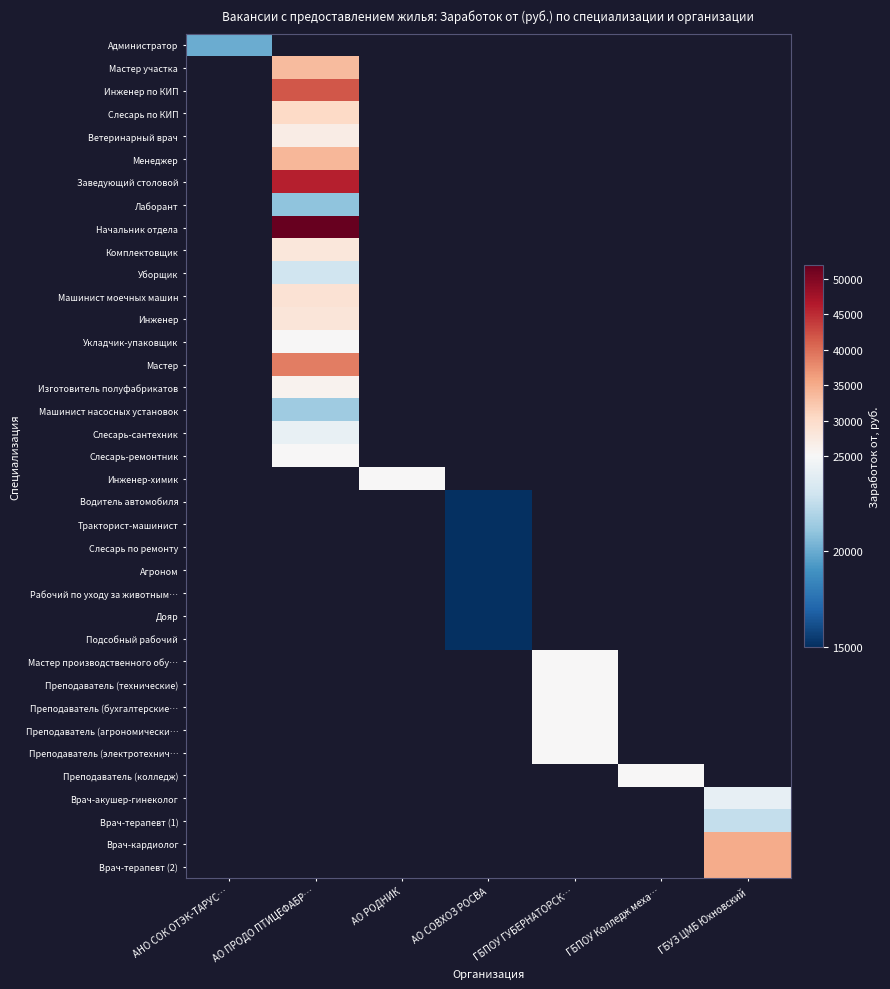

Count the number of categories in the chart.

7